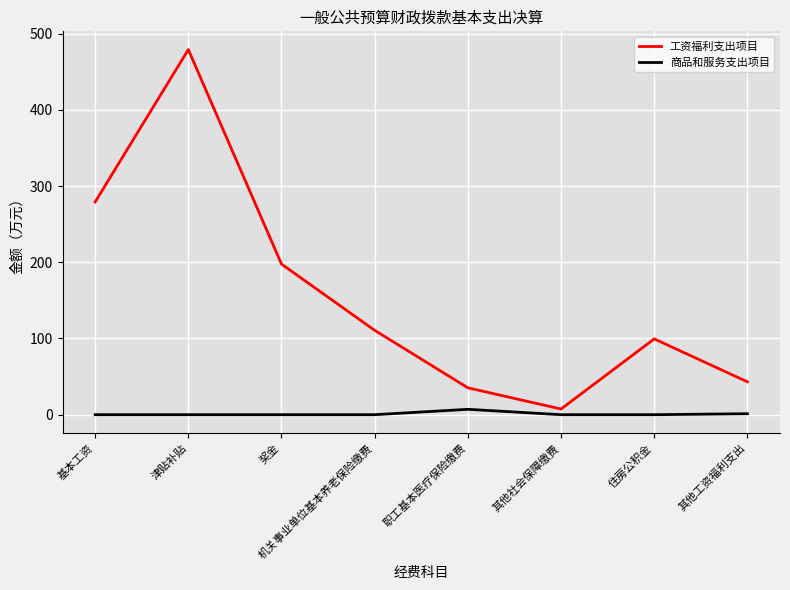

True or false: 商品和服务支出项目 and 工资福利支出项目 intersect in this chart.

False